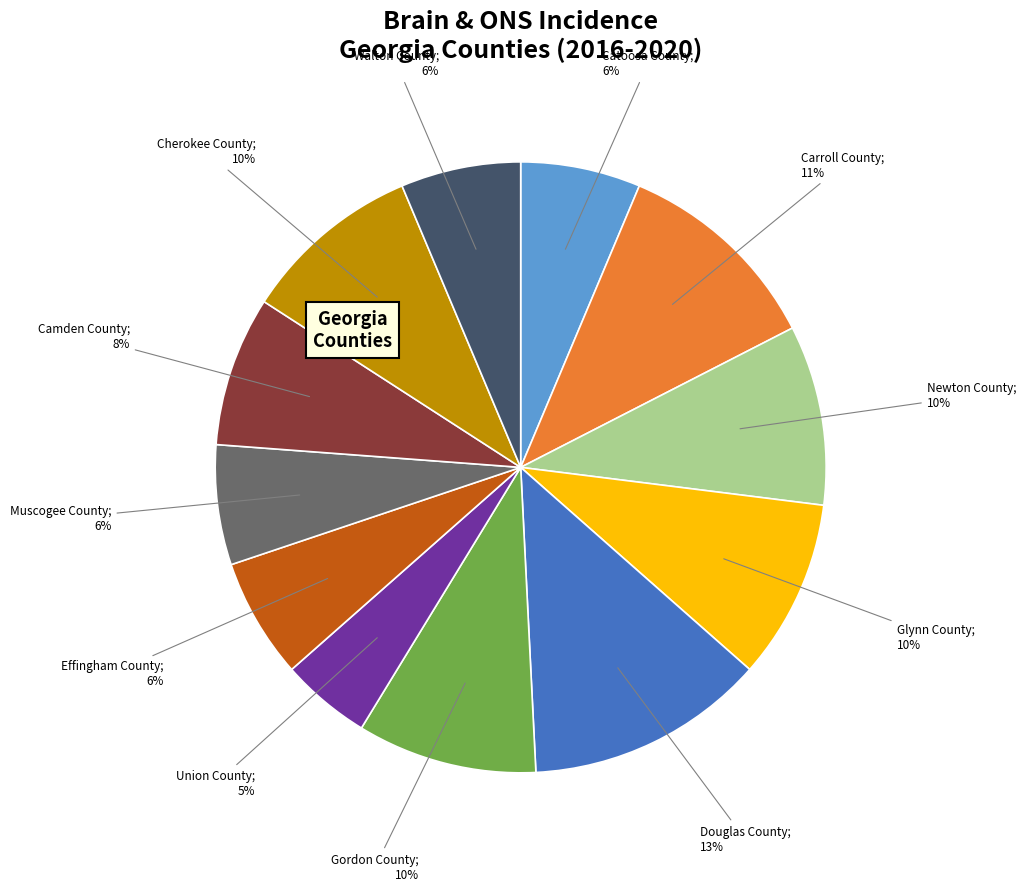

Is there any slice that represents more than half of the pie?

No